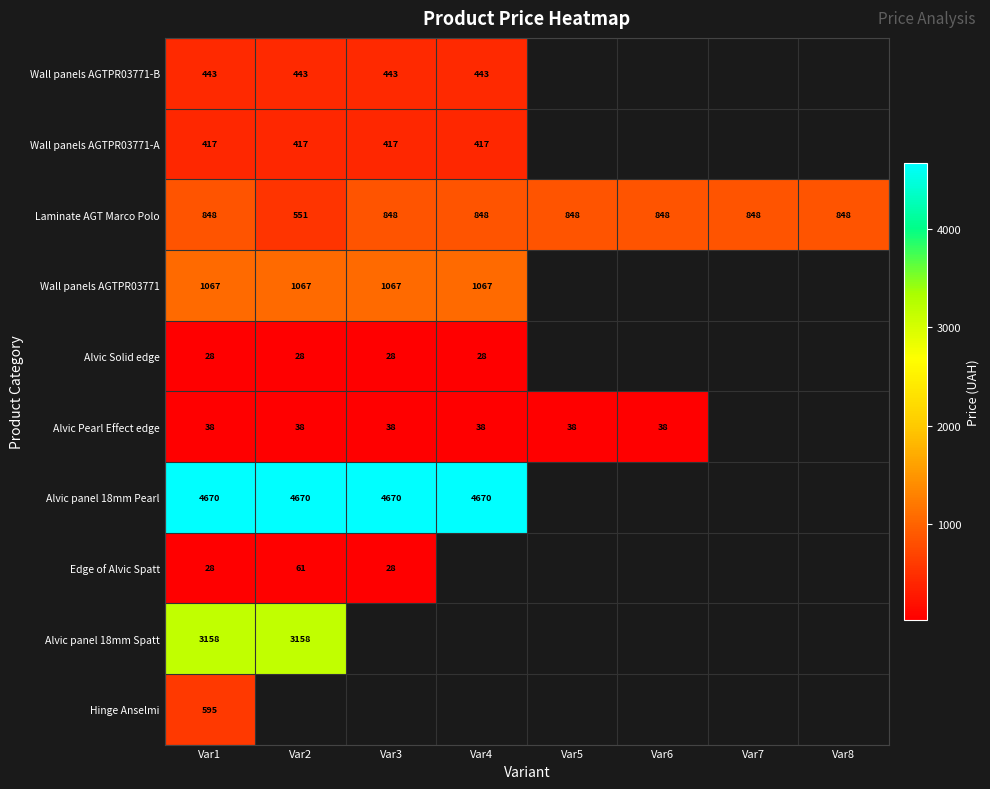

At how many categories does at least one series exceed 205?

8